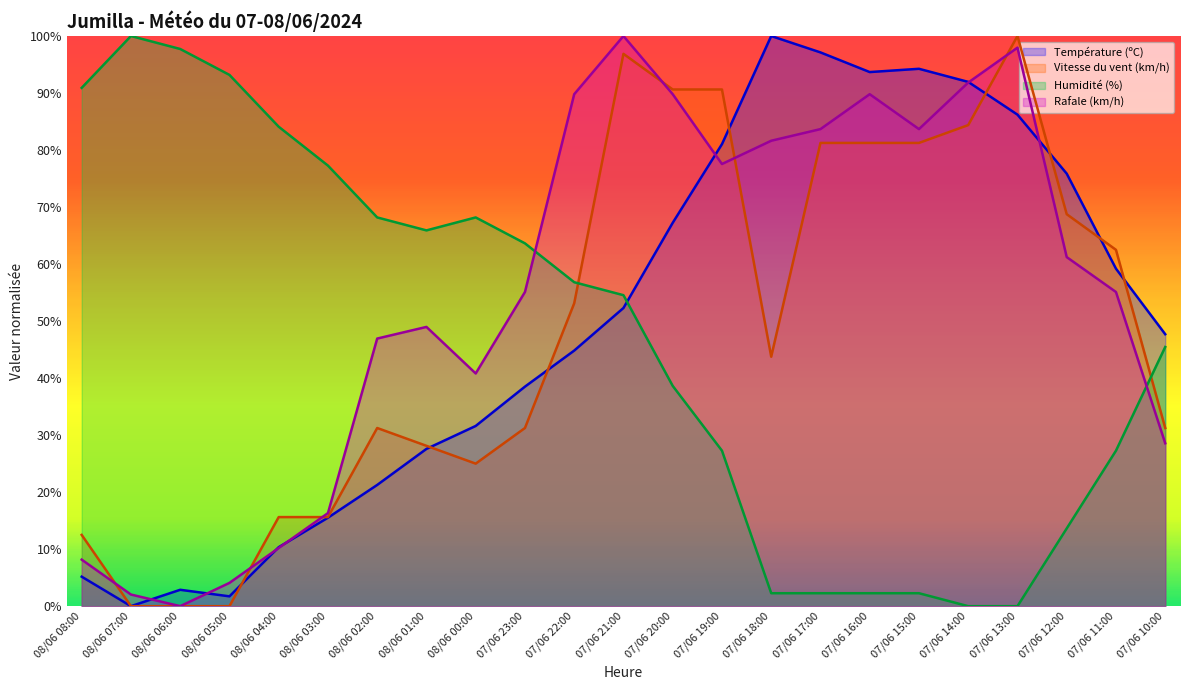

Which category has the highest value in the Humidité (%) series?

08/06 07:00